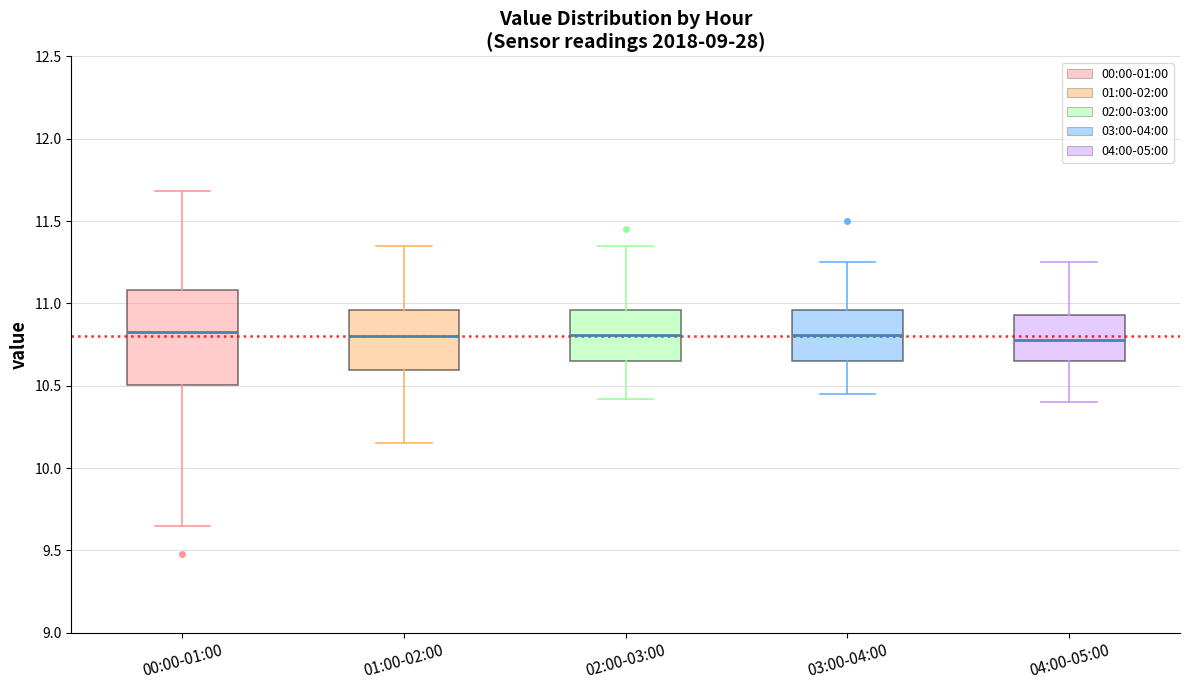

Where does the median line of the box for 03:00-04:00 sit on the y-axis? The values are not printed on the chart, so give them approximately, as read against the axis.

10.80